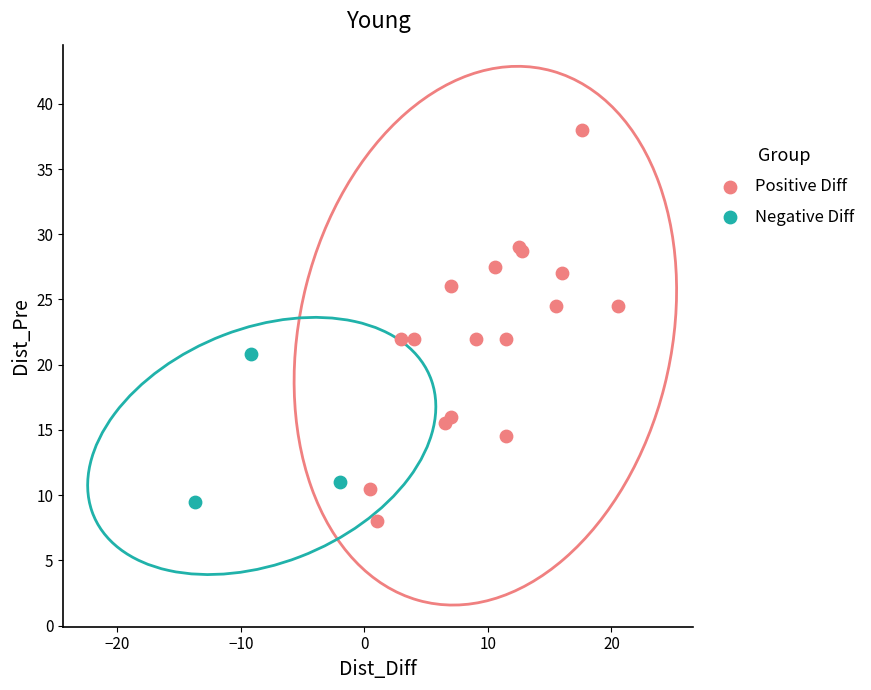

Which series reaches the maximum Y coordinate?

Positive Diff